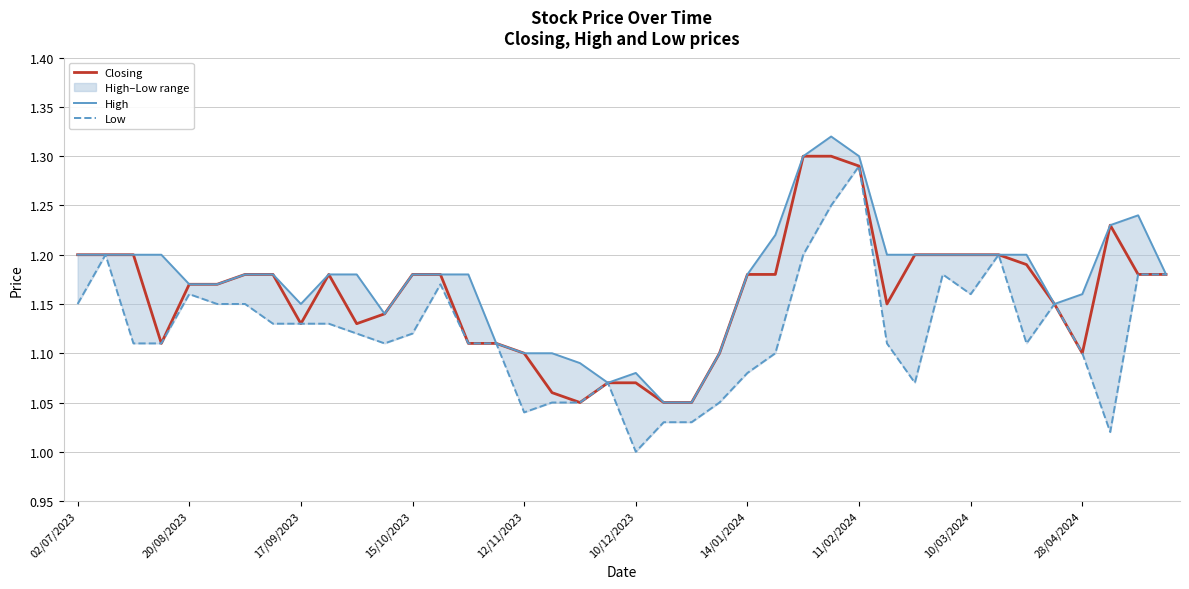

Reading right to left, list all the values displayed in this chart.

Closing: 1.2	1.2	1.2	1.1	1.1	1.2	1.2	1.2	1.2	1.2	1.1	1.3	1.3	1.3	1.2	1.2	1.1	1.1	1.1	1.1	1.1	1.1	1.1	1.1	1.1	1.1	1.2	1.2	1.1	1.1	1.2	1.1	1.2	1.2	1.2	1.2	1.1	1.2	1.2	1.2
High: 1.2	1.2	1.2	1.2	1.1	1.2	1.2	1.2	1.2	1.2	1.2	1.3	1.3	1.3	1.2	1.2	1.1	1.1	1.1	1.1	1.1	1.1	1.1	1.1	1.1	1.2	1.2	1.2	1.1	1.2	1.2	1.1	1.2	1.2	1.2	1.2	1.2	1.2	1.2	1.2
Low: 1.2	1.2	1.0	1.1	1.1	1.1	1.2	1.2	1.2	1.1	1.1	1.3	1.2	1.2	1.1	1.1	1.1	1.0	1.0	1.0	1.1	1.1	1.1	1.0	1.1	1.1	1.2	1.1	1.1	1.1	1.1	1.1	1.1	1.1	1.1	1.2	1.1	1.1	1.2	1.1